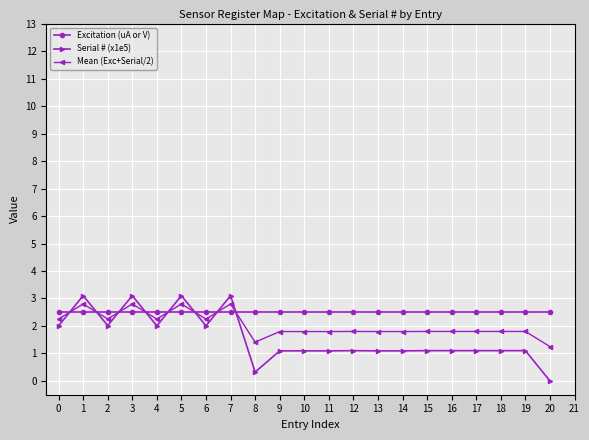

What is the difference between the highest and lowest values at 10?

1.4